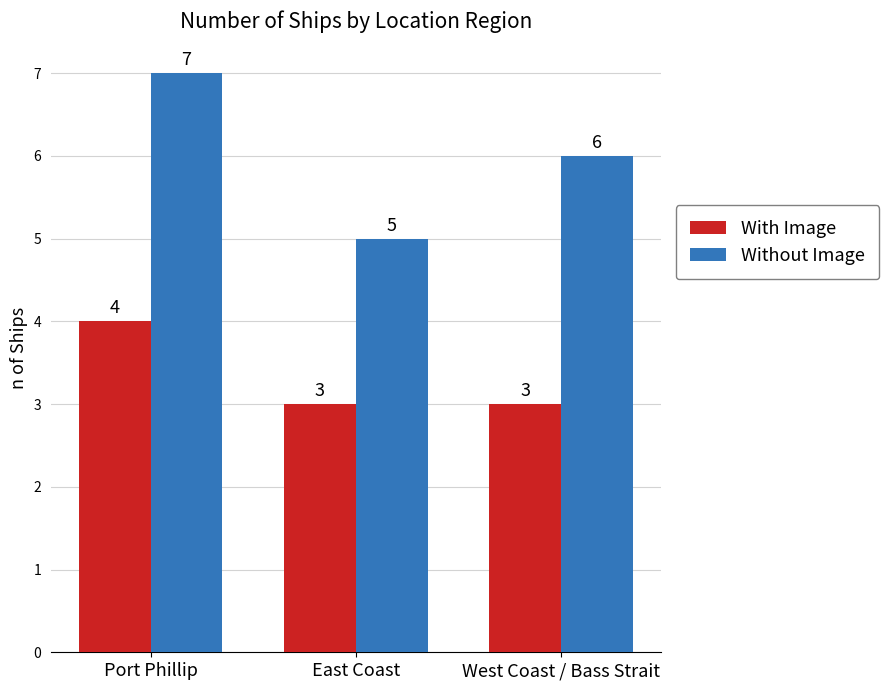

What is the sum of all Without Image values?

18